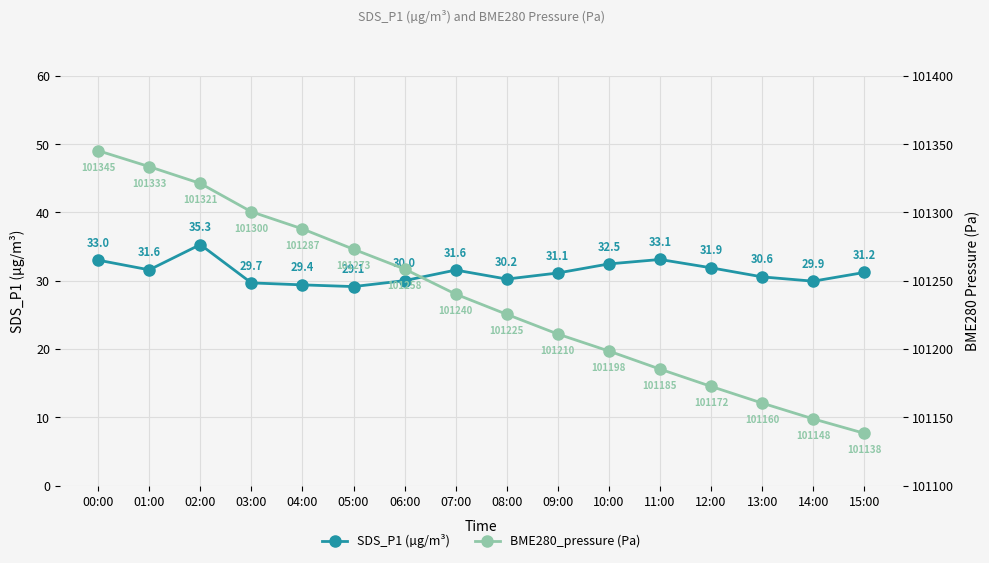

True or false: SDS_P1 (µg/m³) and BME280_pressure (Pa) intersect in this chart.

False